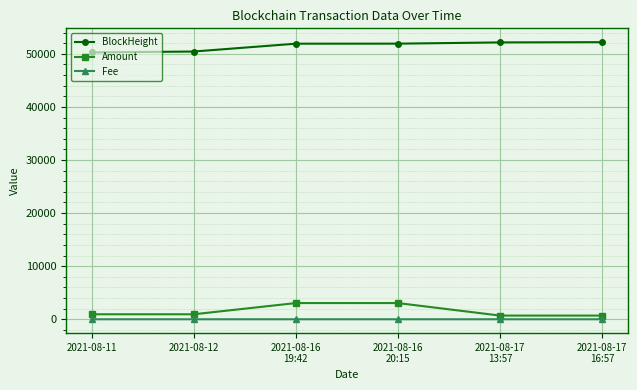

What is the value of the BlockHeight point at the 4th from the left?

51914.0